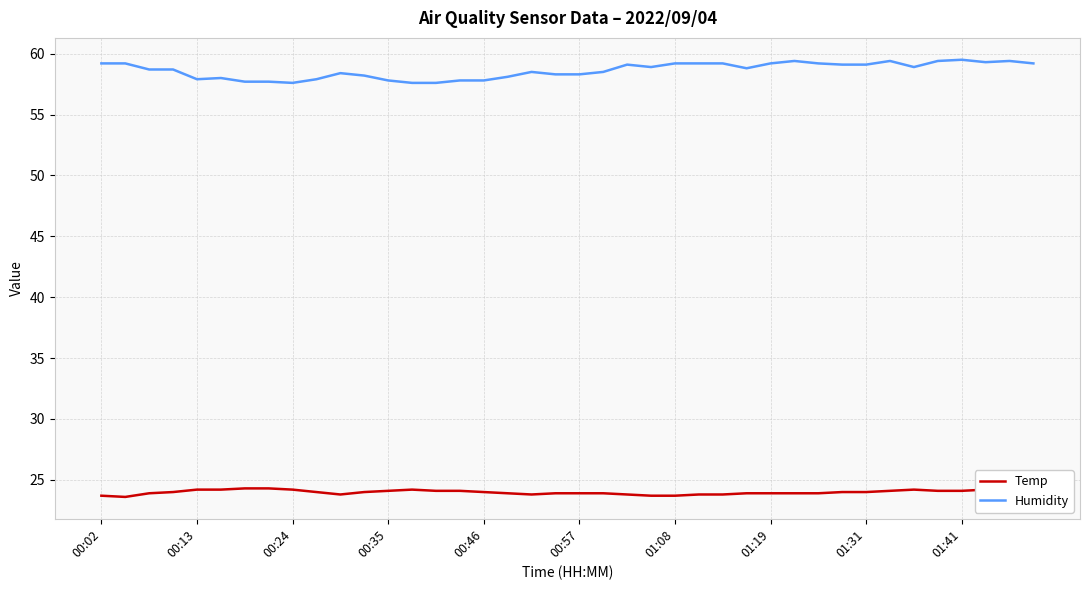

Is it true that Humidity equals 103.0 at 00:35?

False